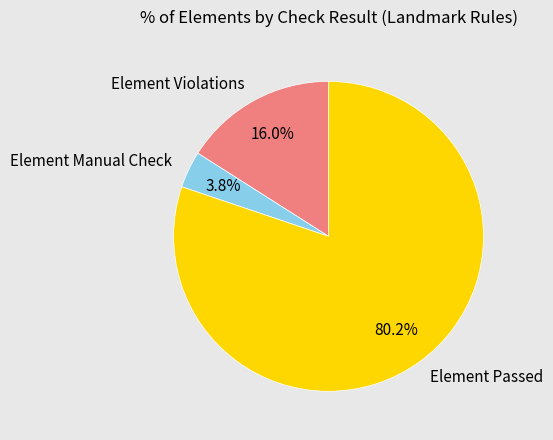

Rank the series by their average value, from lowest to highest.

Element Manual Check, Element Violations, Element Passed